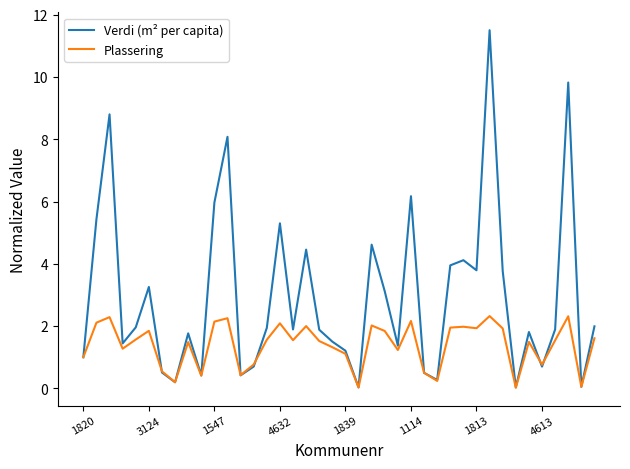

Which series has the widest spread of values?

Verdi (m² per capita)